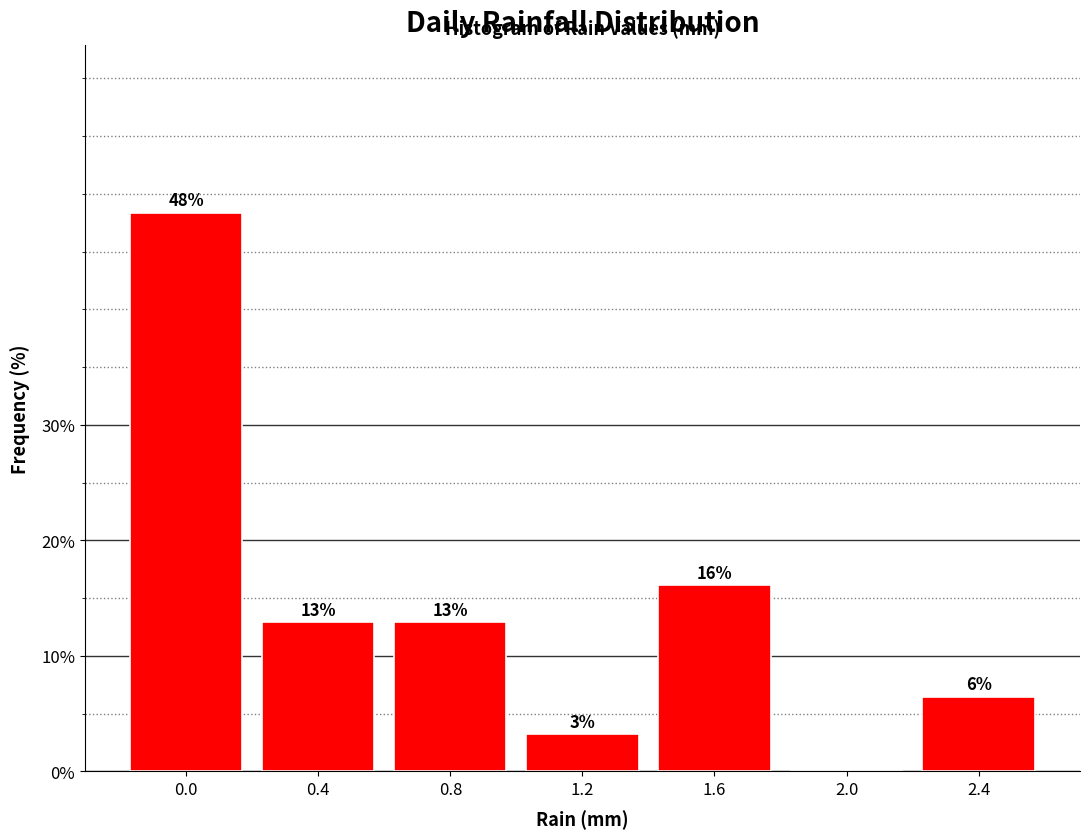

Are the bars horizontal?

No